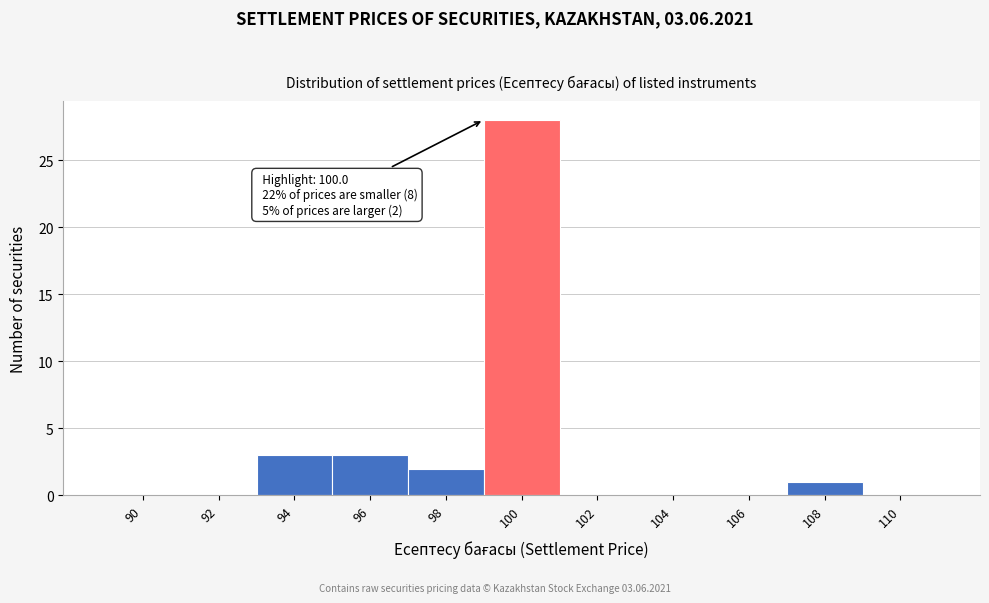

Reading left to right, extract all data points from this chart.

90=0	92=0	94=3	96=3	98=2	100=28	102=0	104=0	106=0	108=1	110=0